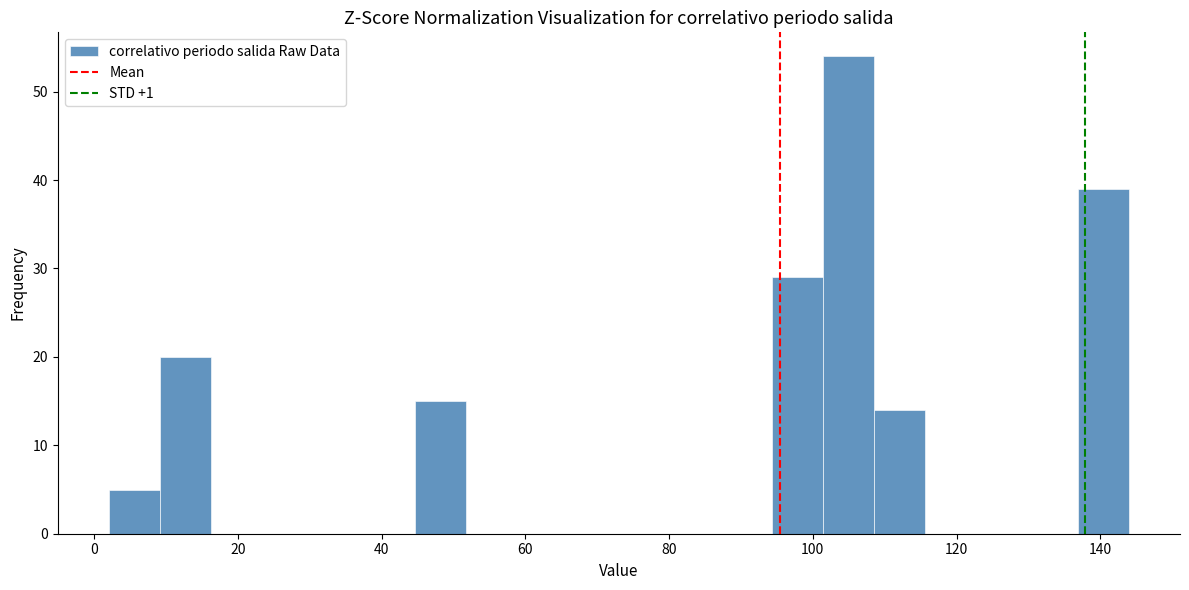

Read against the x-axis, roughly where is the centre of the tallest bar?

104